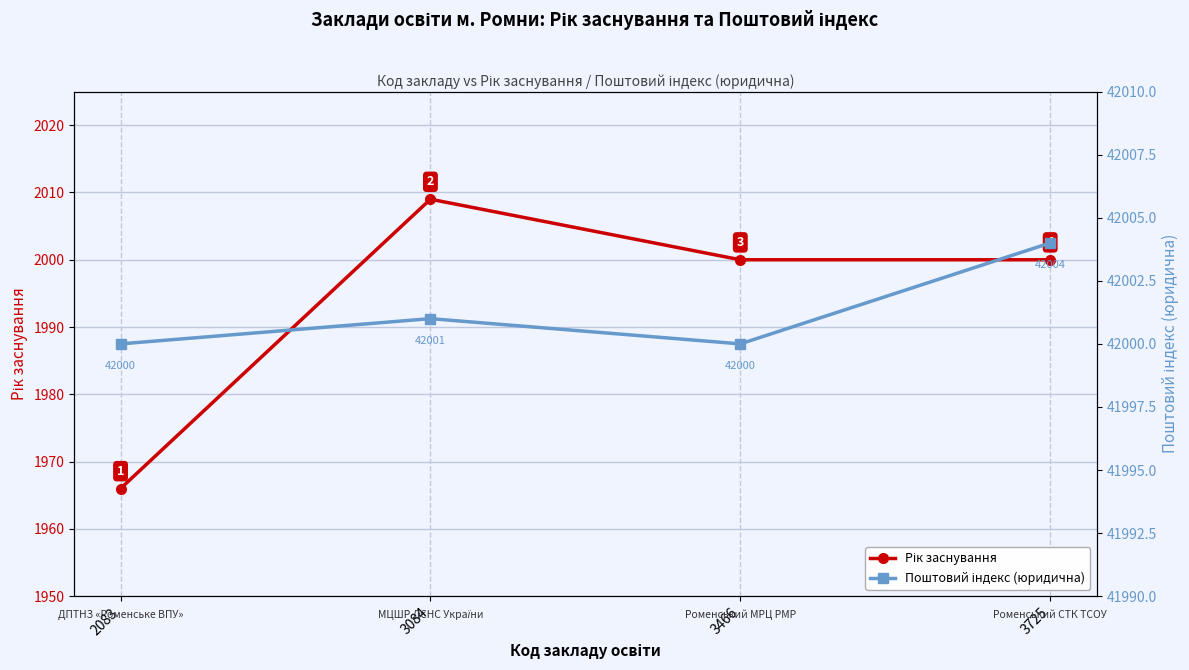

Where is Рік заснування nearest to the value 1987?

3466